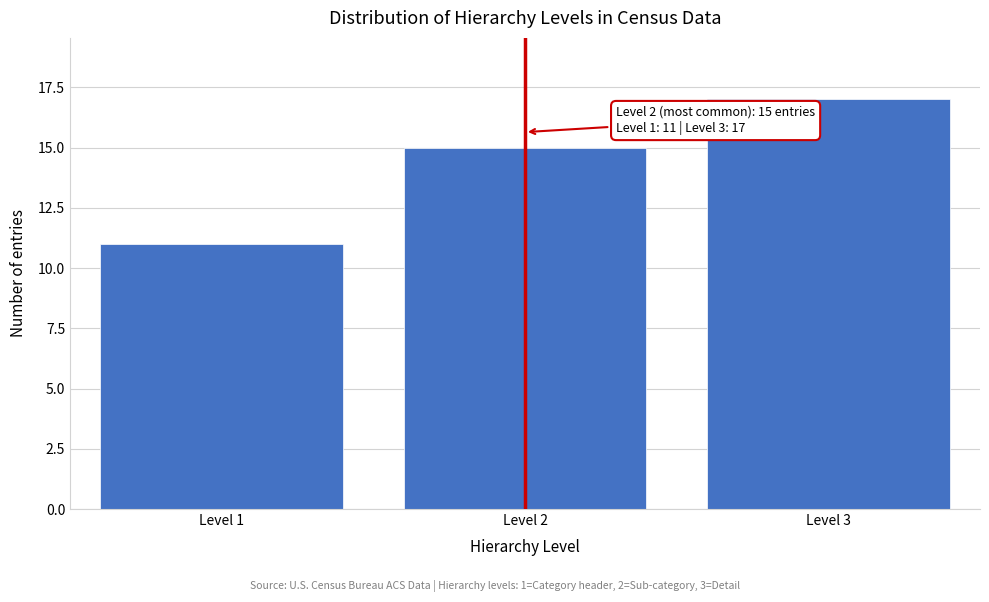

Reading left to right, transcribe all the data shown in this chart.

11	15	17